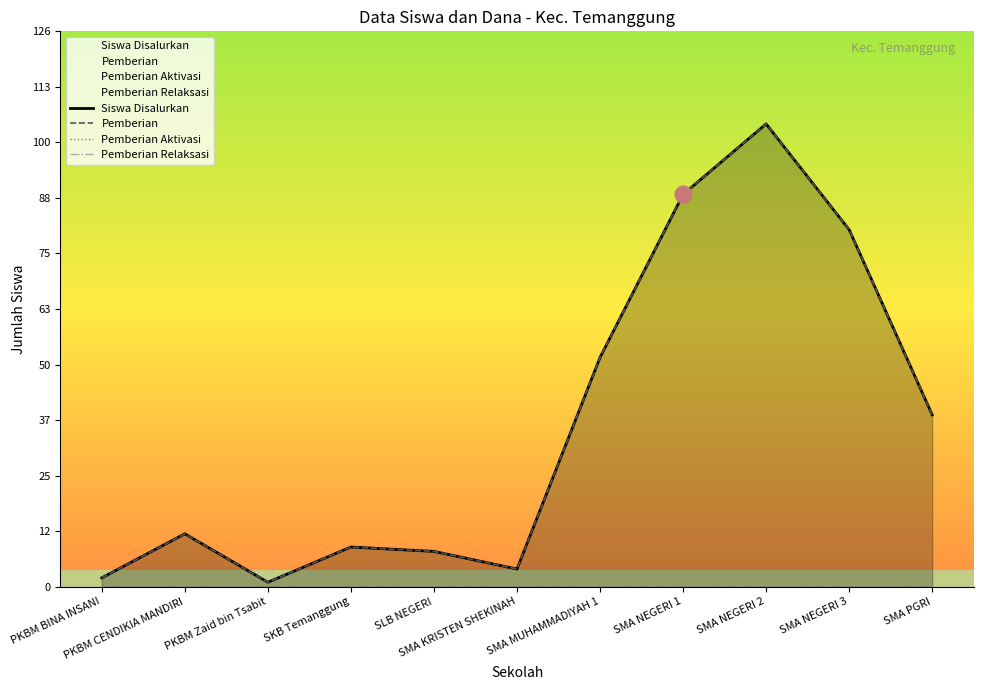

How many lines are shown in the chart?

4